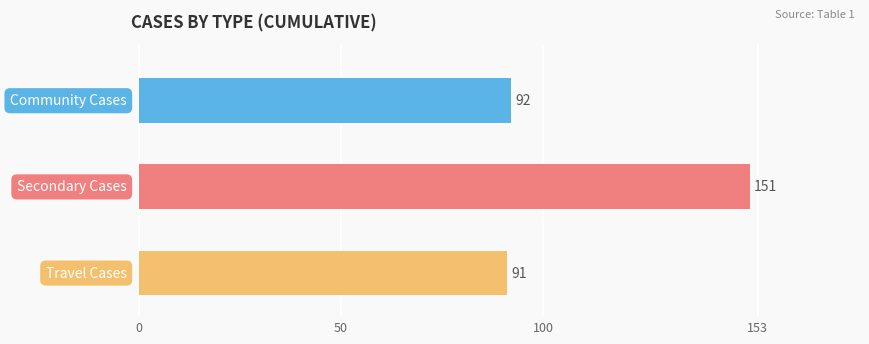

Which series has the largest total across all categories?

Secondary Cases